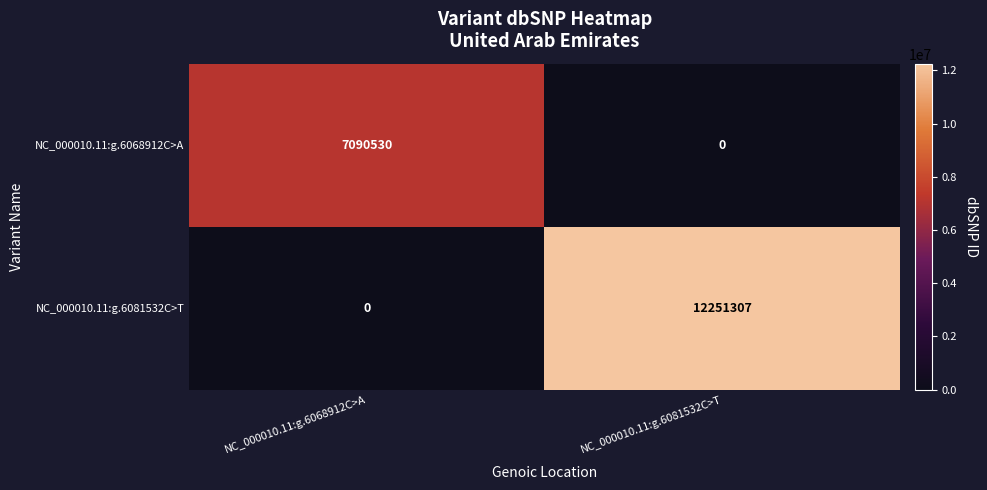

How many values in the NC_000010.11:g.6081532C>T series are below 12251307?

1